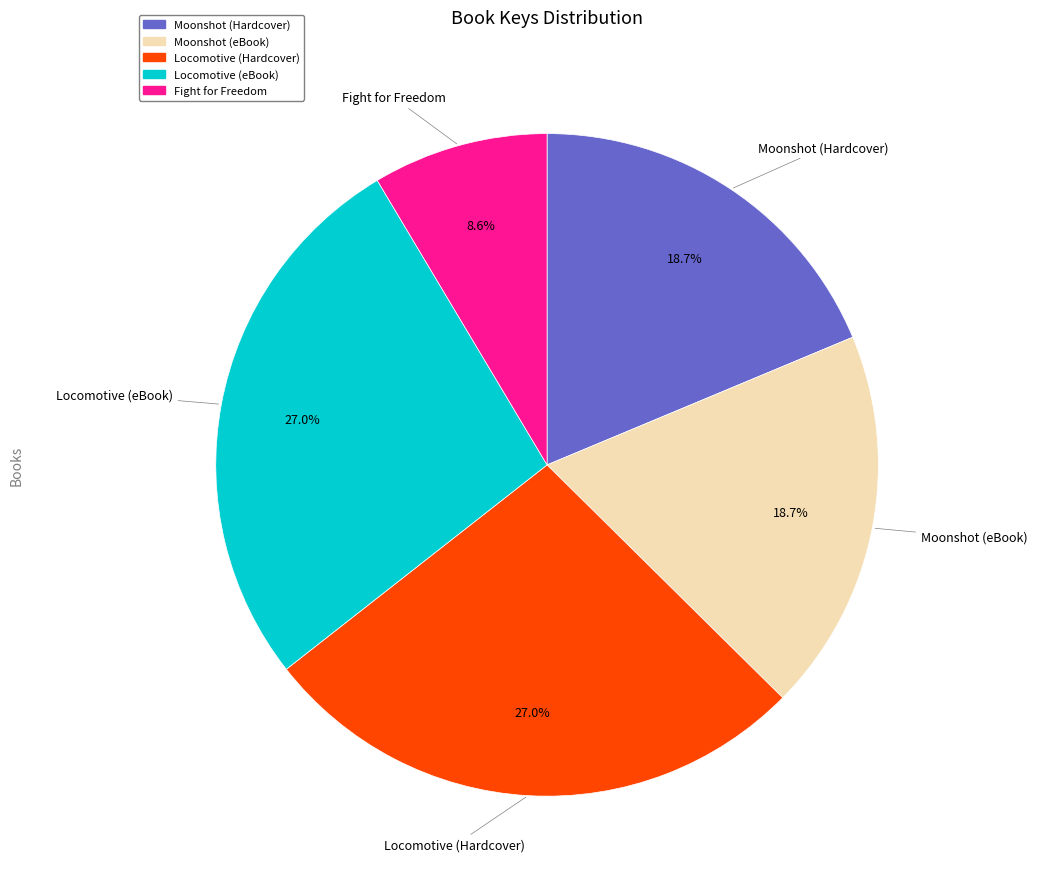

What is the smallest slice in the pie chart?

Fight for Freedom